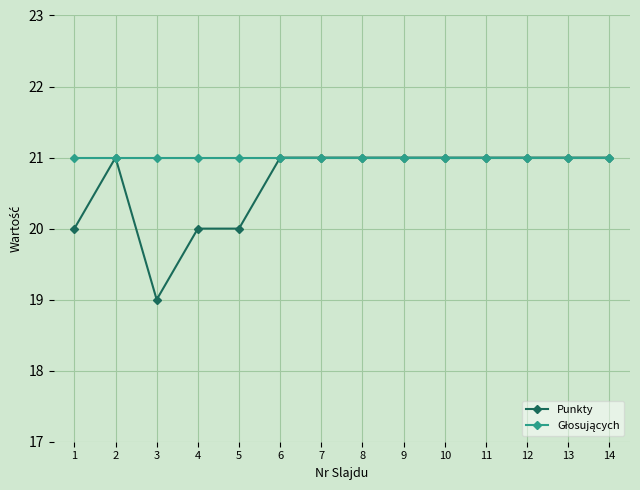

At which category does Punkty reach its first local valley?

3